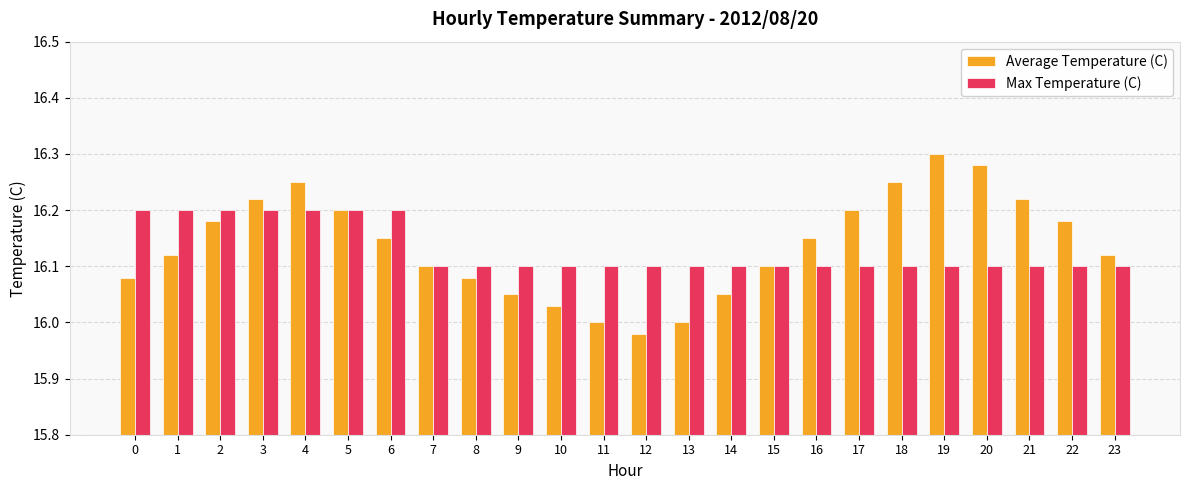

How many series are shown in this chart?

2